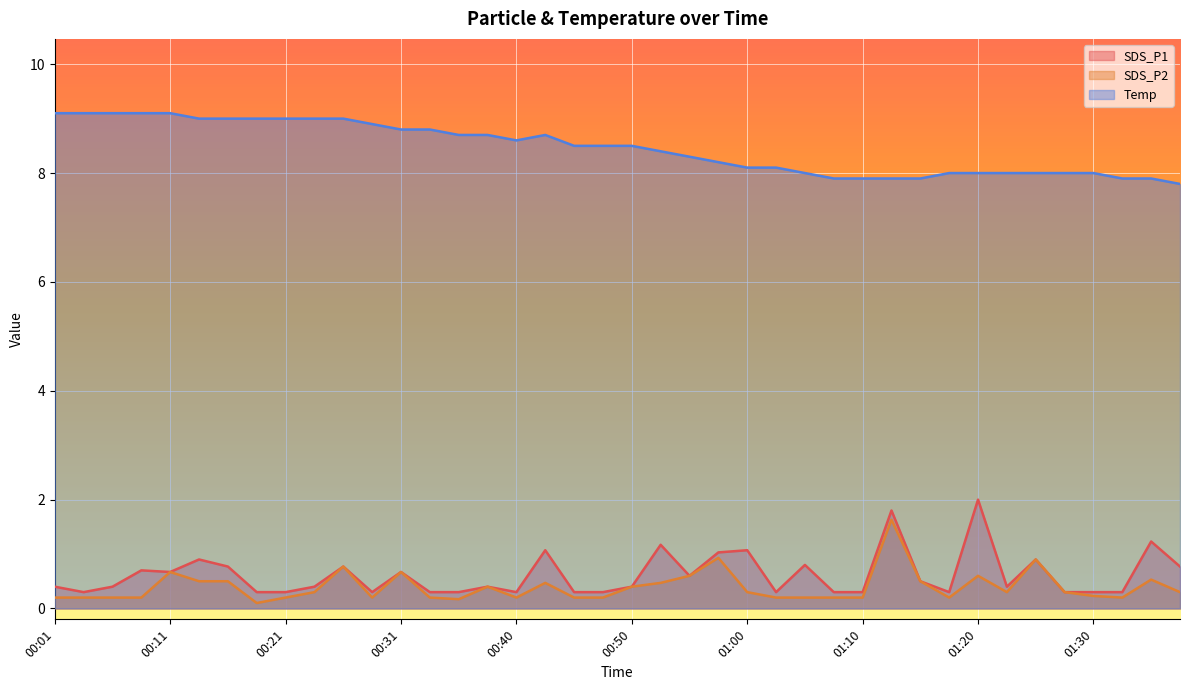

Reading left to right, extract all data points from this chart.

SDS_P1: 00:01=0.4	00:04=0.3	00:06=0.4	00:08=0.7	00:11=0.7	00:13=0.9	00:16=0.8	00:18=0.3	00:21=0.3	00:23=0.4	00:26=0.8	00:28=0.3	00:31=0.7	00:33=0.3	00:35=0.3	00:38=0.4	00:40=0.3	00:43=1.1	00:45=0.3	00:48=0.3	00:50=0.4	00:53=1.2	00:55=0.6	00:58=1.0	01:00=1.1	01:03=0.3	01:05=0.8	01:08=0.3	01:10=0.3	01:13=1.8	01:15=0.5	01:17=0.3	01:20=2.0	01:22=0.4	01:25=0.9	01:27=0.3	01:30=0.3	01:32=0.3	01:35=1.2	01:37=0.8
SDS_P2: 00:01=0.2	00:04=0.2	00:06=0.2	00:08=0.2	00:11=0.7	00:13=0.5	00:16=0.5	00:18=0.1	00:21=0.2	00:23=0.3	00:26=0.8	00:28=0.2	00:31=0.7	00:33=0.2	00:35=0.2	00:38=0.4	00:40=0.2	00:43=0.5	00:45=0.2	00:48=0.2	00:50=0.4	00:53=0.5	00:55=0.6	00:58=0.9	01:00=0.3	01:03=0.2	01:05=0.2	01:08=0.2	01:10=0.2	01:13=1.6	01:15=0.5	01:17=0.2	01:20=0.6	01:22=0.3	01:25=0.9	01:27=0.3	01:30=0.2	01:32=0.2	01:35=0.5	01:37=0.3
Temp: 00:01=9.1	00:04=9.1	00:06=9.1	00:08=9.1	00:11=9.1	00:13=9.0	00:16=9.0	00:18=9.0	00:21=9.0	00:23=9.0	00:26=9.0	00:28=8.9	00:31=8.8	00:33=8.8	00:35=8.7	00:38=8.7	00:40=8.6	00:43=8.7	00:45=8.5	00:48=8.5	00:50=8.5	00:53=8.4	00:55=8.3	00:58=8.2	01:00=8.1	01:03=8.1	01:05=8.0	01:08=7.9	01:10=7.9	01:13=7.9	01:15=7.9	01:17=8.0	01:20=8.0	01:22=8.0	01:25=8.0	01:27=8.0	01:30=8.0	01:32=7.9	01:35=7.9	01:37=7.8